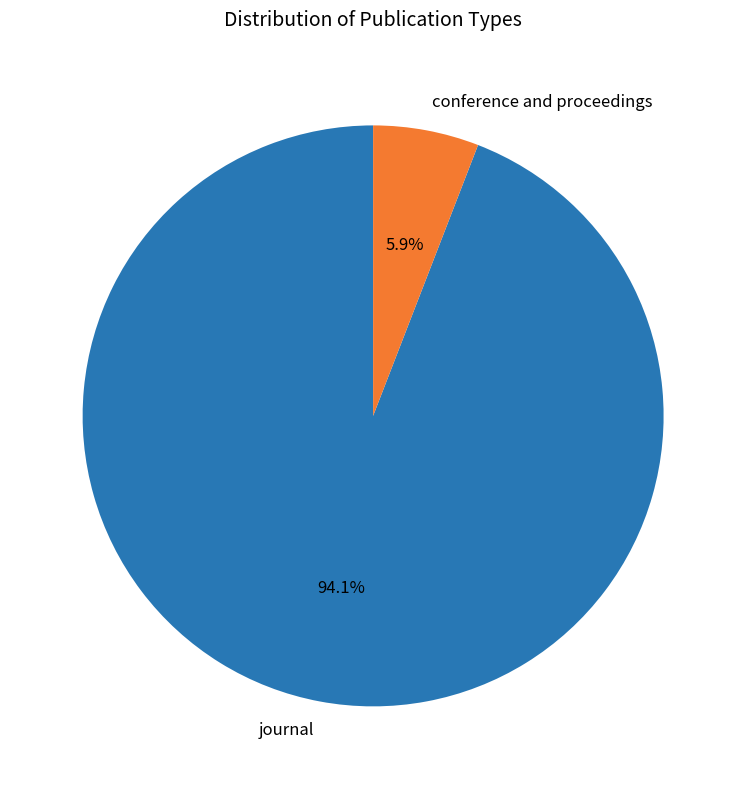

What is the smallest slice in the pie chart?

conference and proceedings